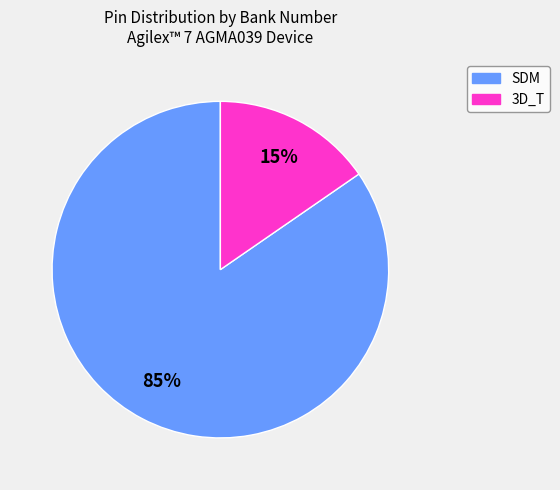

To the nearest percent, what percentage of the pie is SDM?

85%